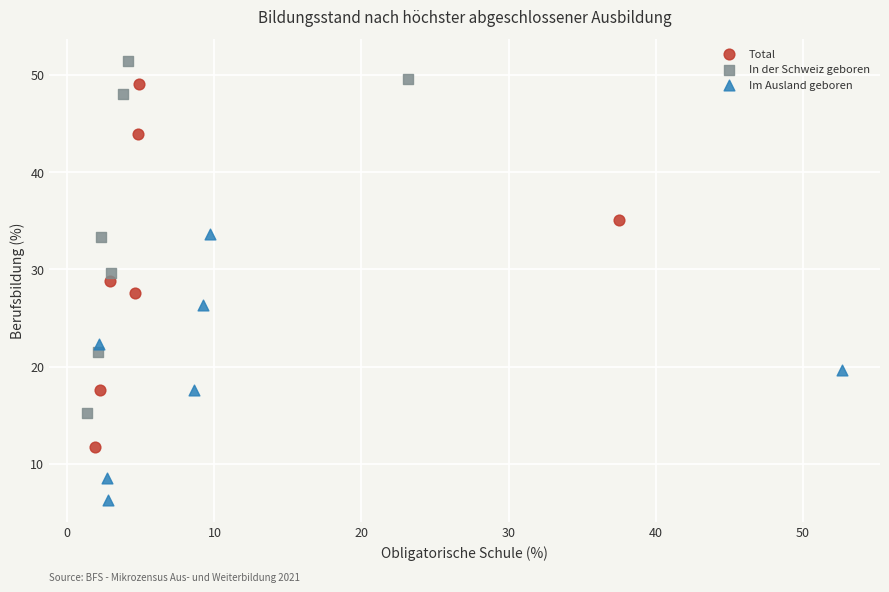

Which series reaches the minimum Y coordinate?

Im Ausland geboren